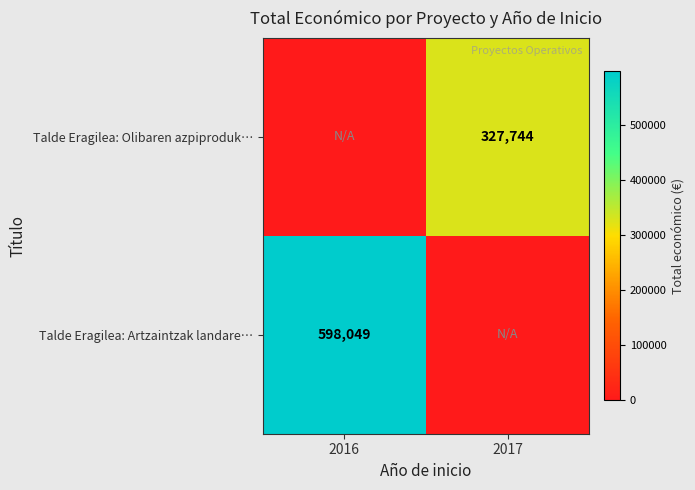

Is the value of Talde Eragilea: Olibaren azpiproduk… at 2017 greater than the value of Talde Eragilea: Artzaintzak landare… at 2016?

No